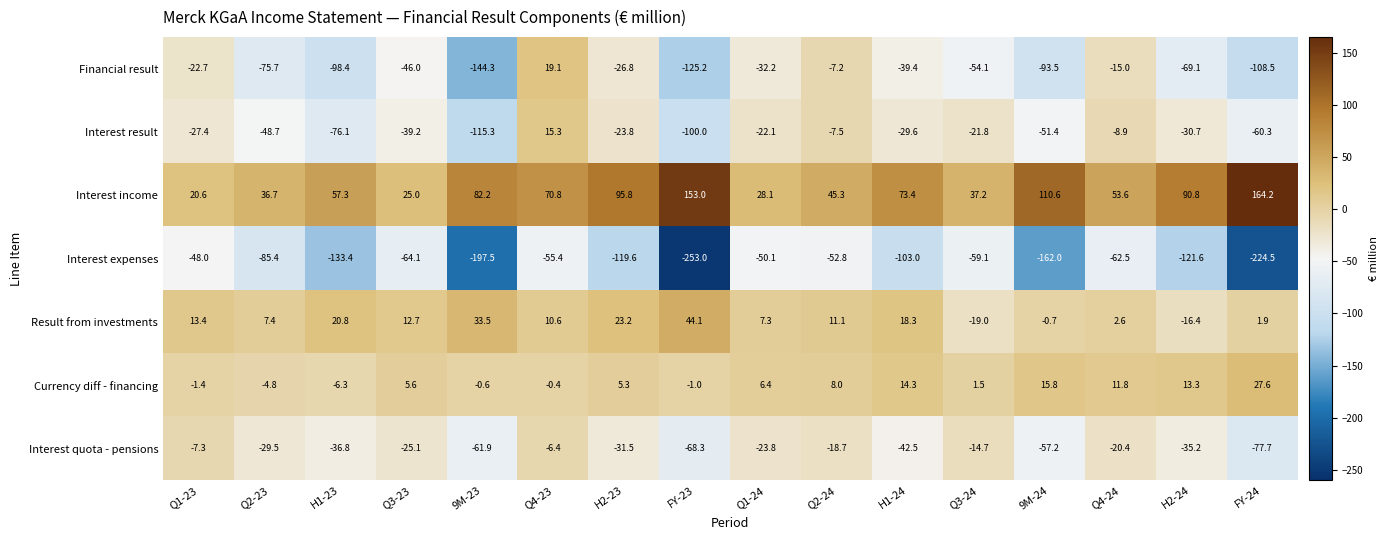

Count the number of categories in the chart.

16